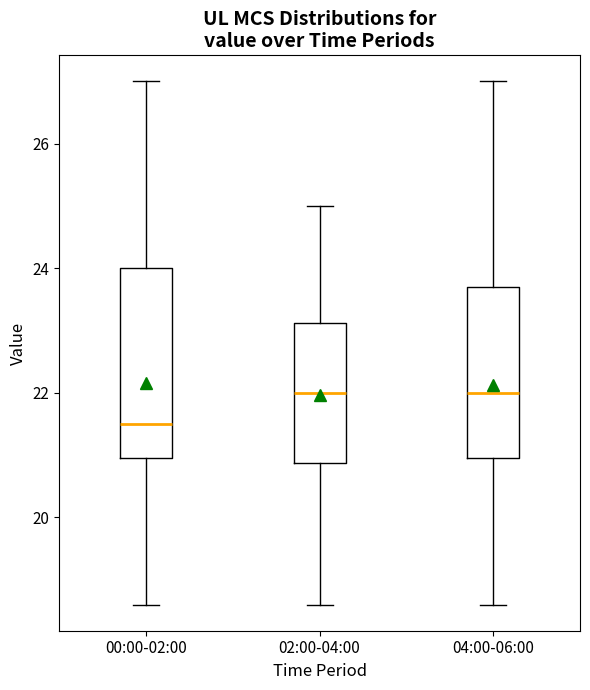

Reading left to right, transcribe this box plot: for each box, give where its median line is, the range the box spans, and where its two whiskers end, as read against the y-axis. The values are not printed on the chart, so give them approximately, as read against the axis.

00:00-02:00: median 21.6, box 21.0 to 24.0, whiskers 18.6 to 27.0
02:00-04:00: median 22.0, box 20.8 to 23.2, whiskers 18.6 to 25.0
04:00-06:00: median 22.0, box 21.0 to 23.8, whiskers 18.6 to 27.0